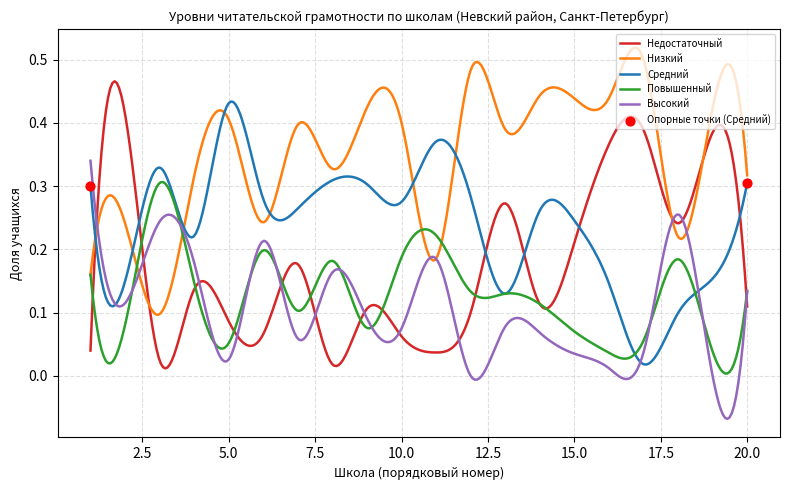

Rank the series by their maximum value, from lowest to highest.

Повышенный, Высокий, Средний, Недостаточный, Низкий